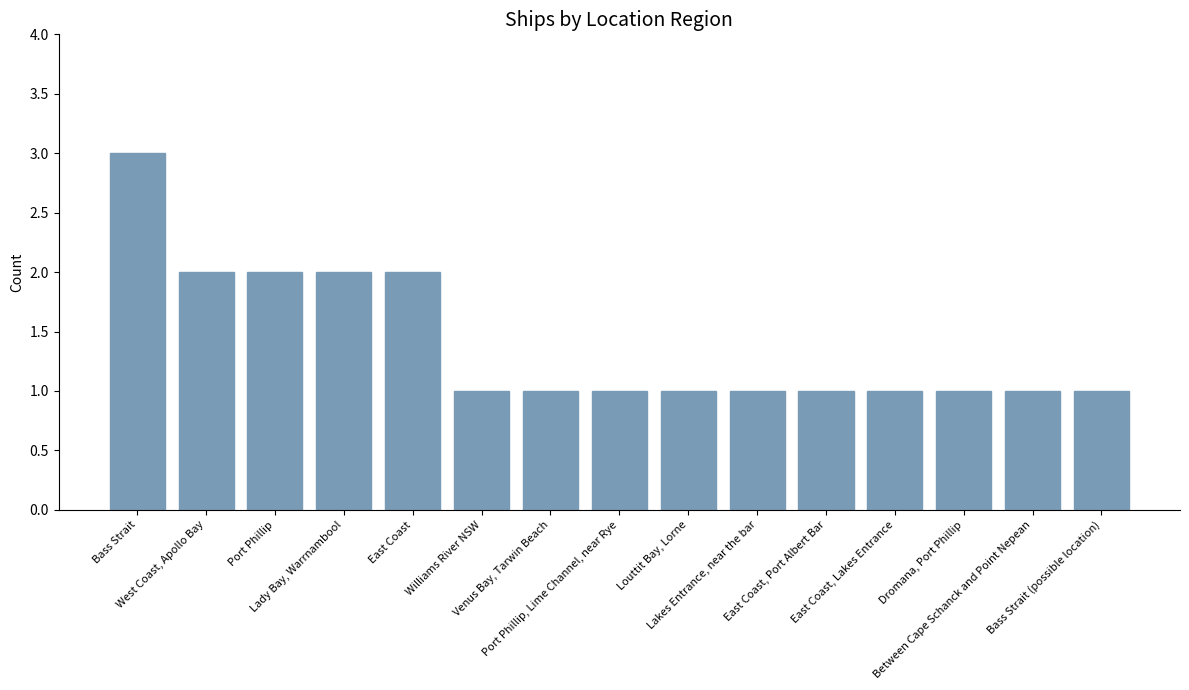

What is the approximate value at Bass Strait (possible location)?

1